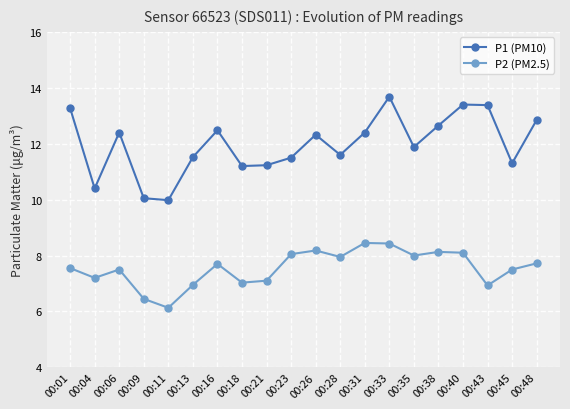

True or false: P1 (PM10) and P2 (PM2.5) cross at least once.

False